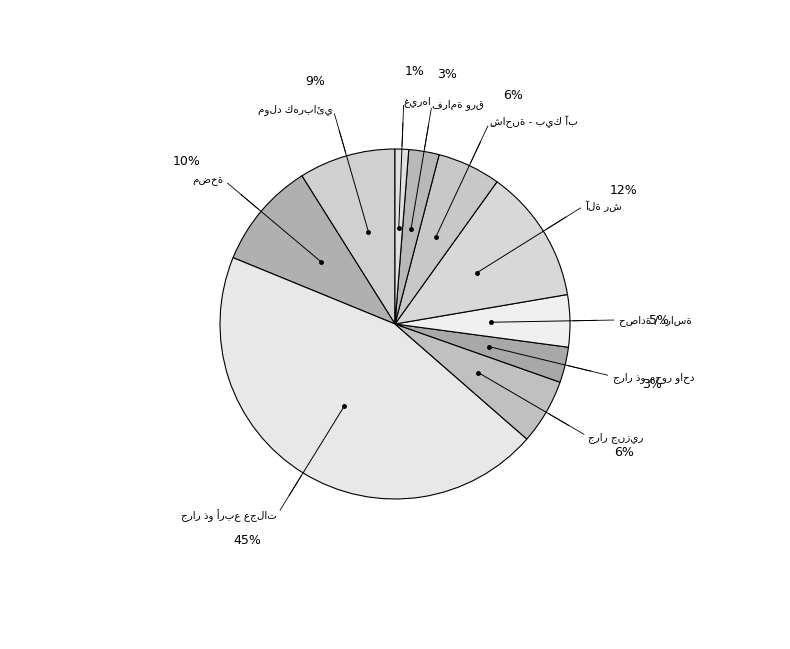

Which has a higher value, جرار ذو محور واحد or آلة رش?

آلة رش